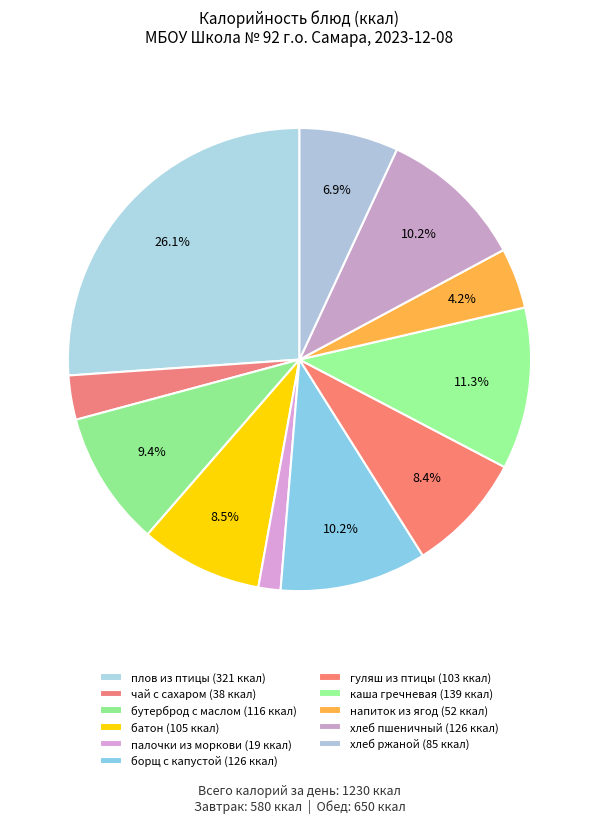

What is the ratio of the value at хлеб ржаной to the value at чай с сахаром?

2.2